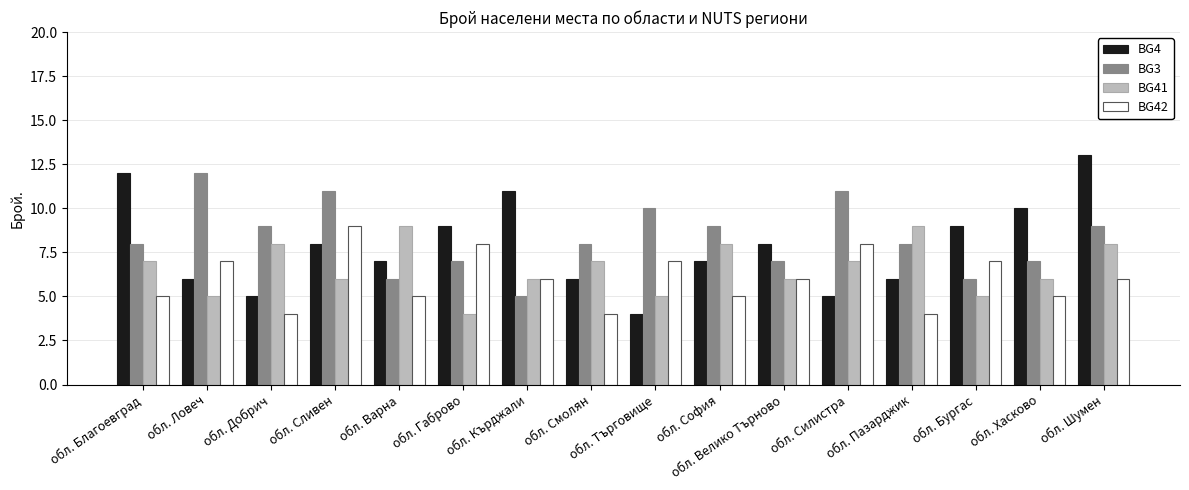

Reading right to left, list all the values displayed in this chart.

BG4: 13	10	9	6	5	8	7	4	6	11	9	7	8	5	6	12
BG3: 9	7	6	8	11	7	9	10	8	5	7	6	11	9	12	8
BG41: 8	6	5	9	7	6	8	5	7	6	4	9	6	8	5	7
BG42: 6	5	7	4	8	6	5	7	4	6	8	5	9	4	7	5